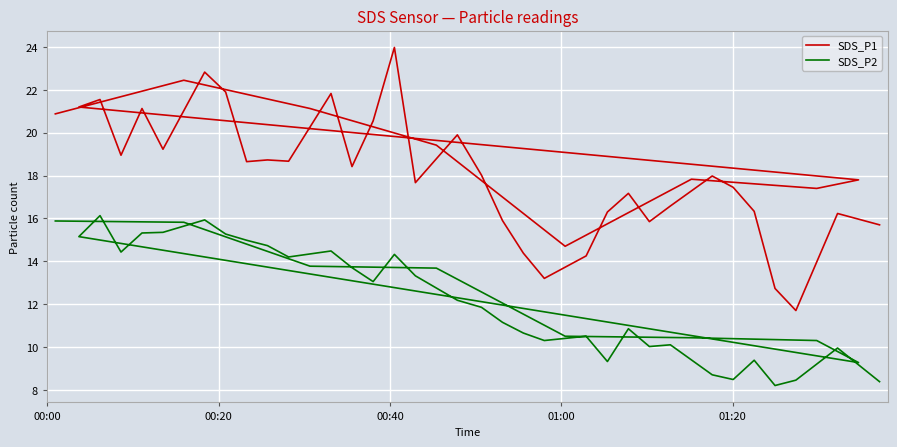

What is the smallest value displayed?

8.2